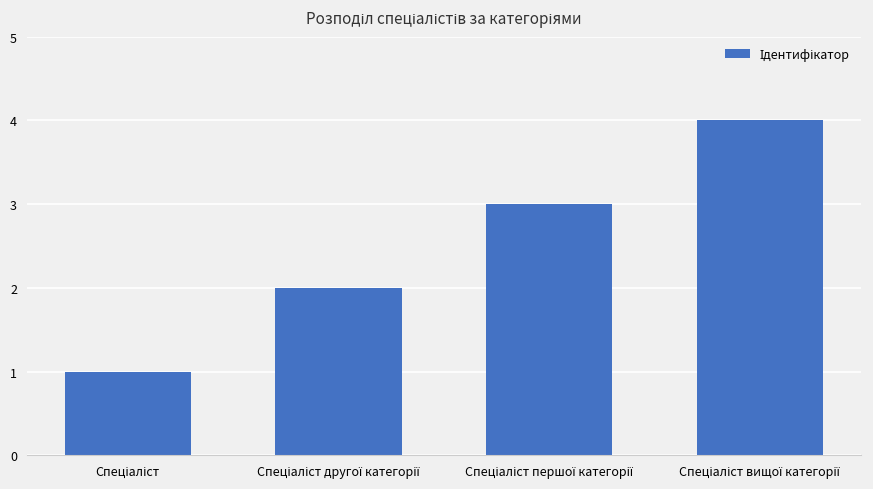

What is the maximum value shown in the chart?

4